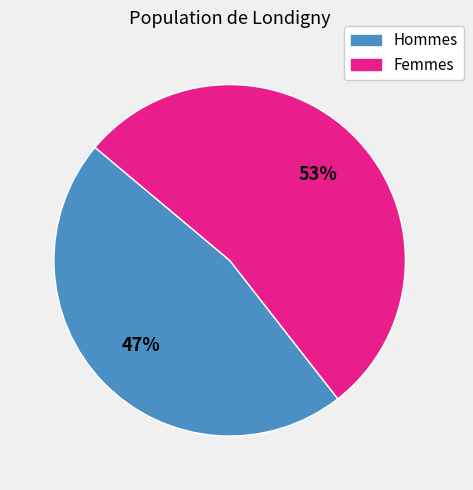

Count the number of slices in the pie.

2